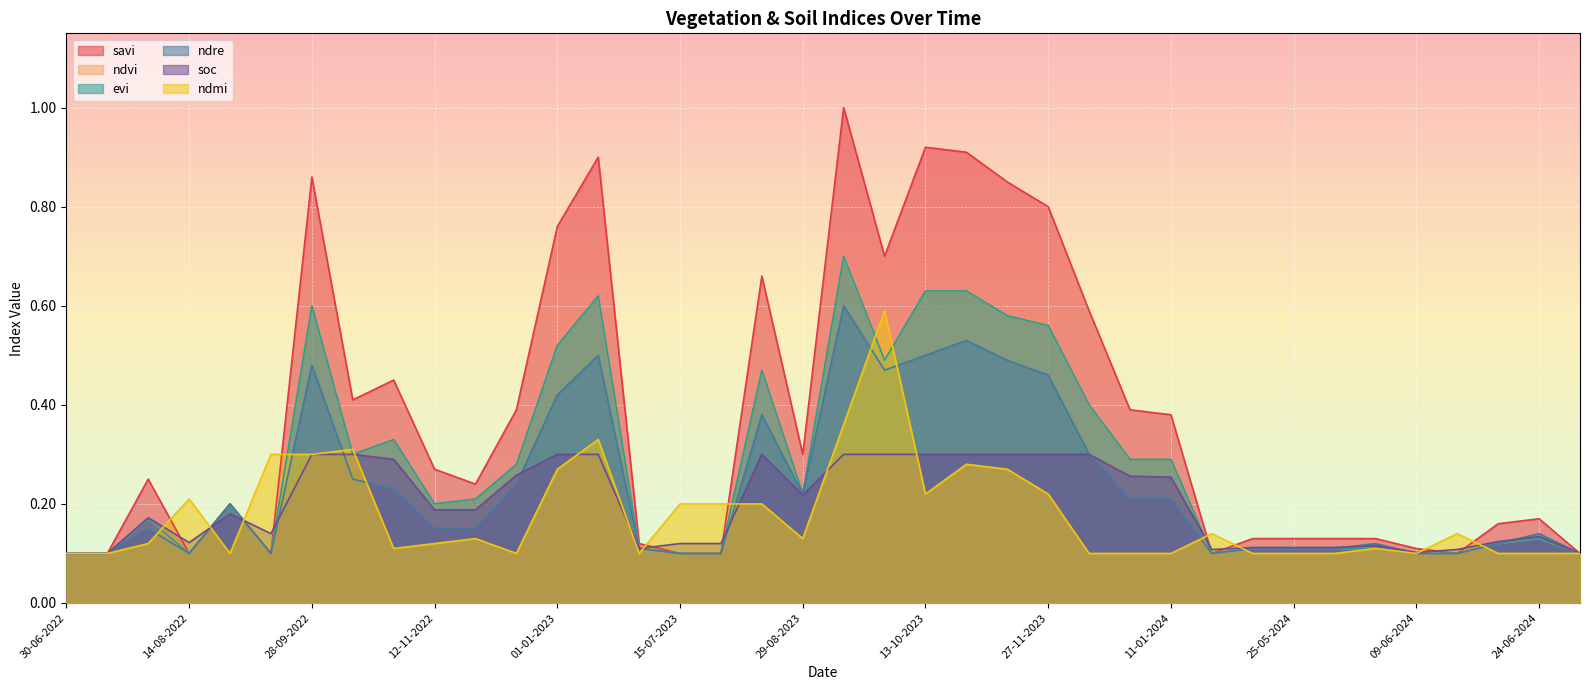

Which has a higher value, 25-05-2024 or 13-09-2023?

13-09-2023